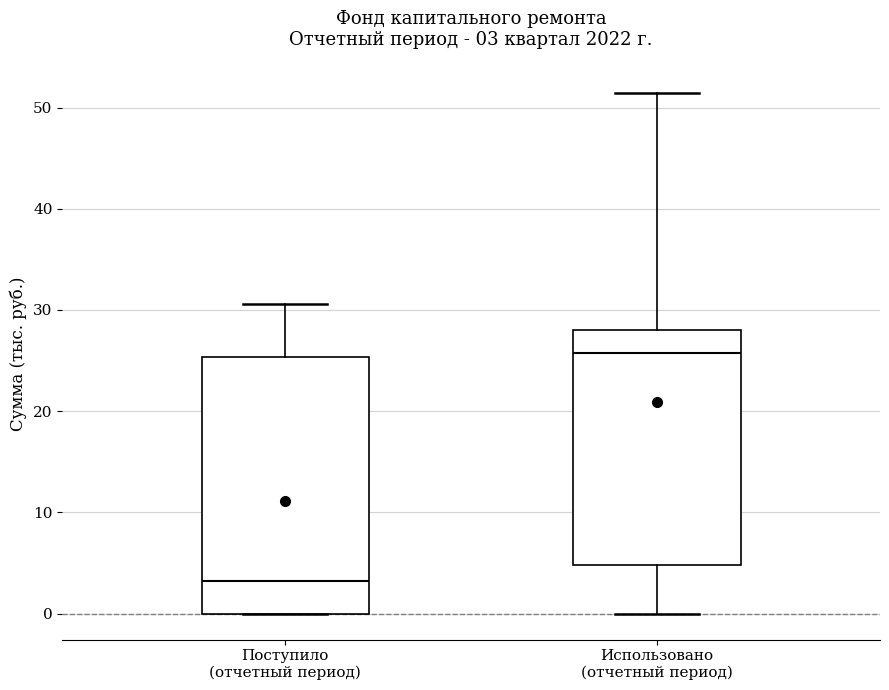

Which box's median line is the lowest?

Поступило (отчетный период)